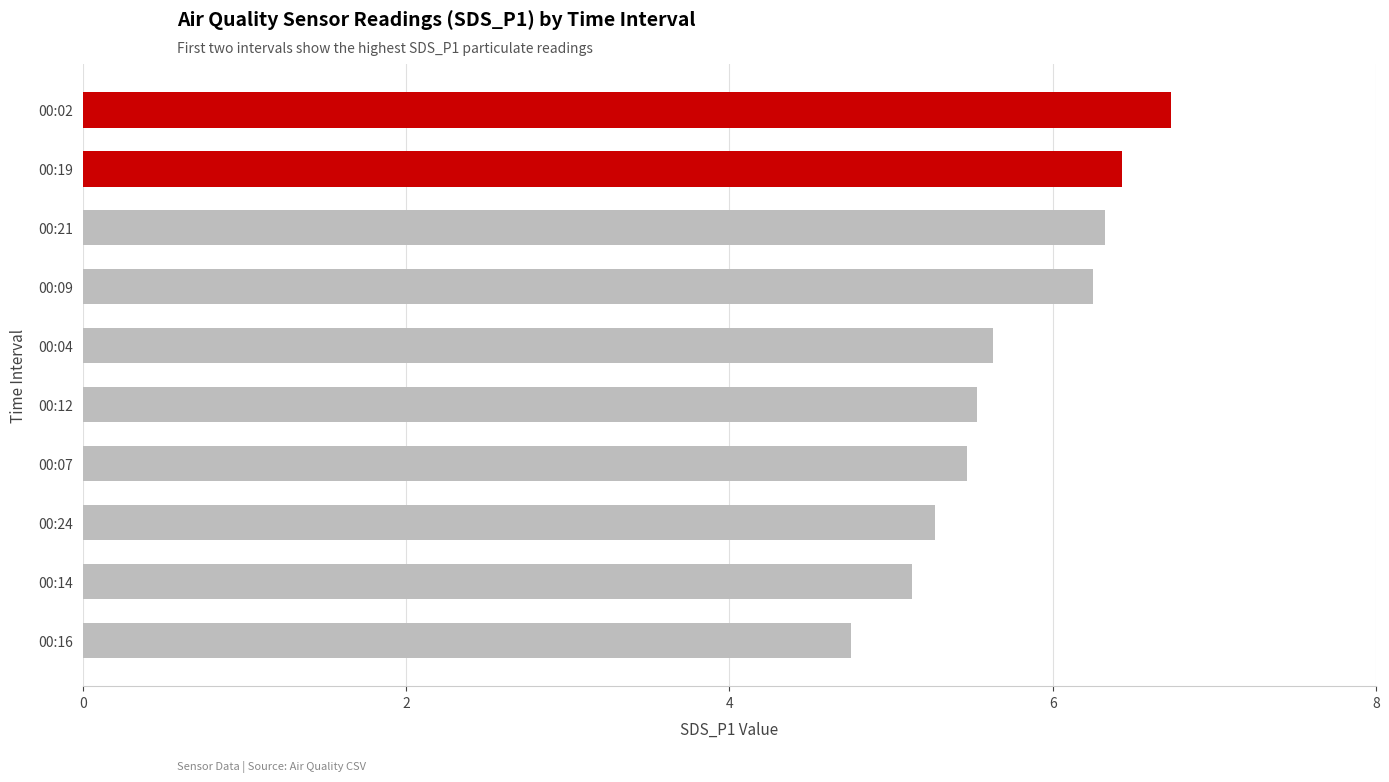

Count the number of values greater than 5.

9